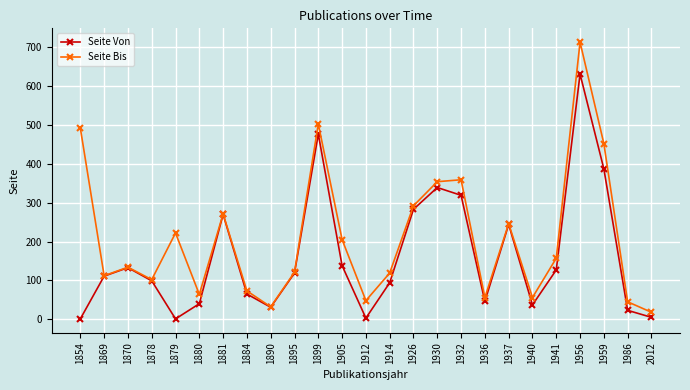

What is the value of the Seite Bis point at the 3rd from the left?

134.0